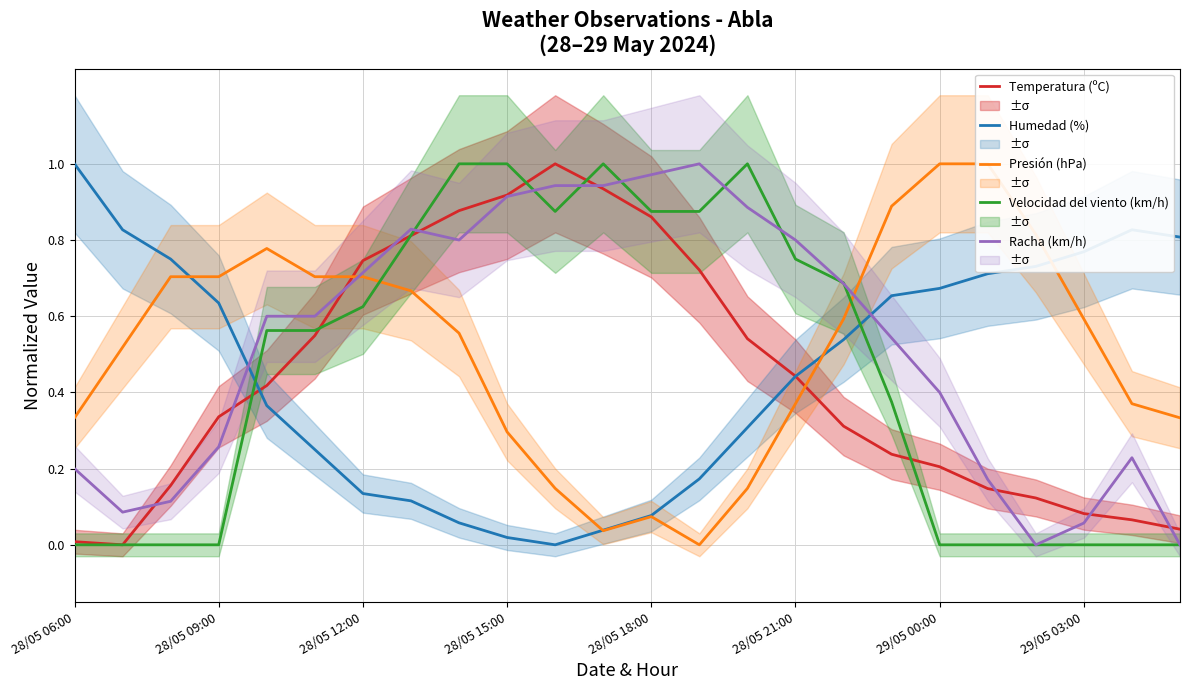

Is it true that Temperatura (ºC) equals 0.2 at 28/05 21:00?

False